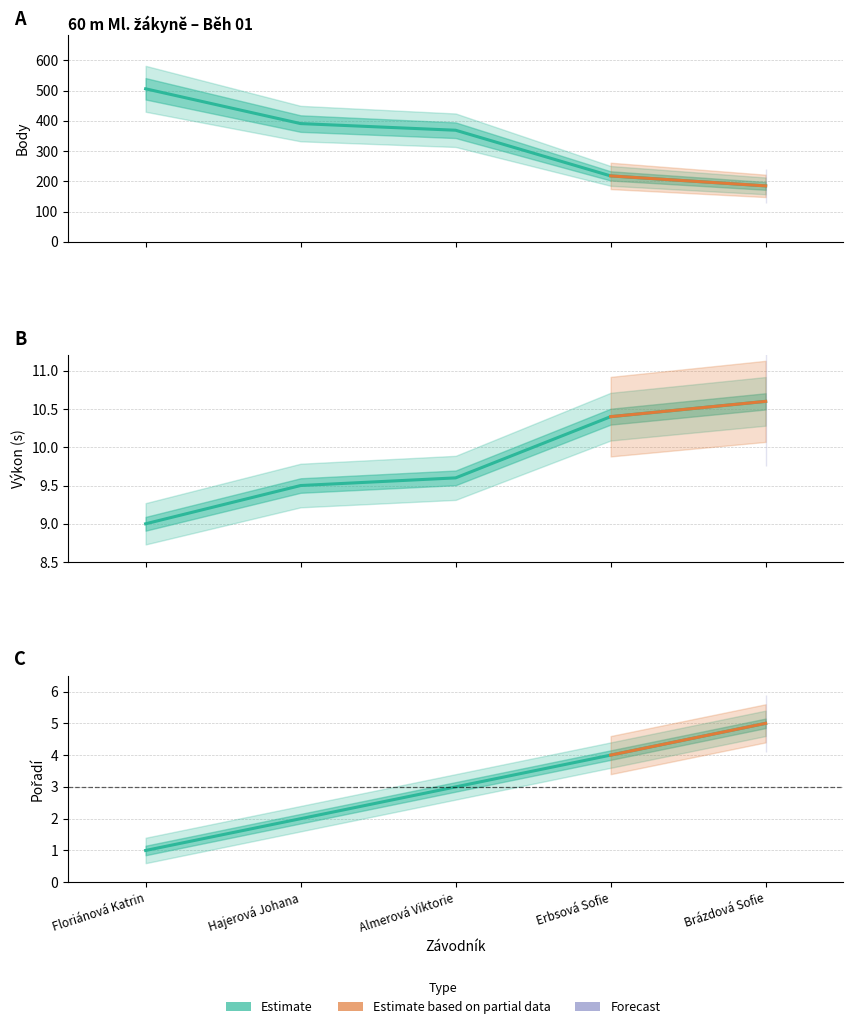

At which label is Body closest to 345?

Almerová Viktorie